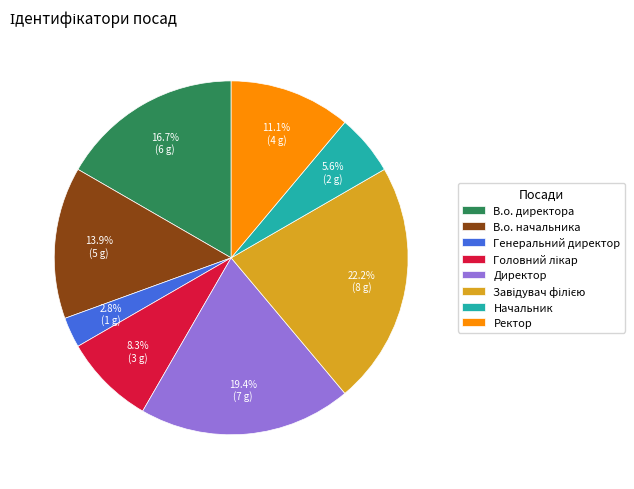

What is the smallest slice in the pie chart?

Генеральний директор